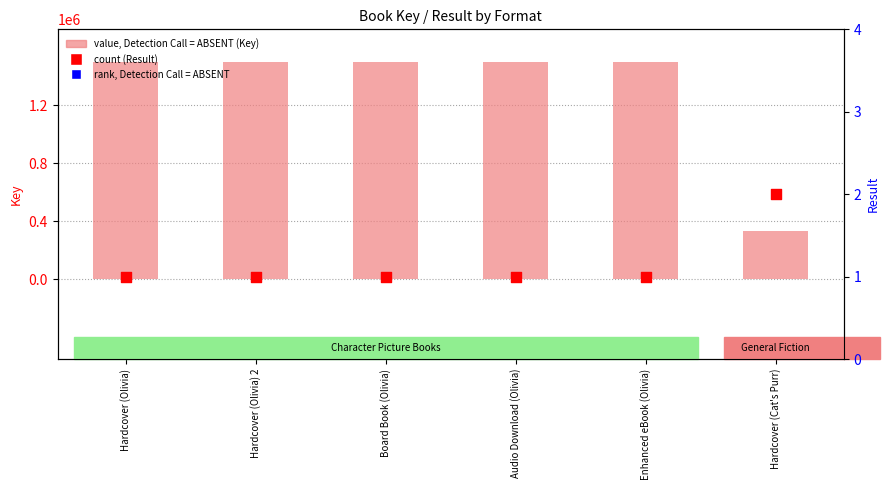

Which series has the largest total across all categories?

Key (value, Detection Call = ABSENT)